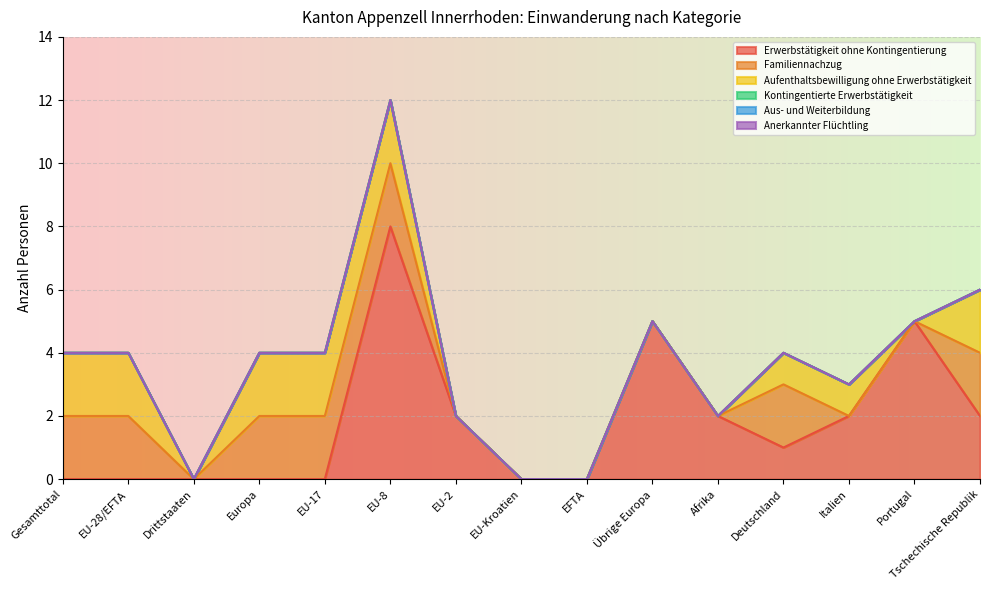

How many lines are shown in the chart?

6